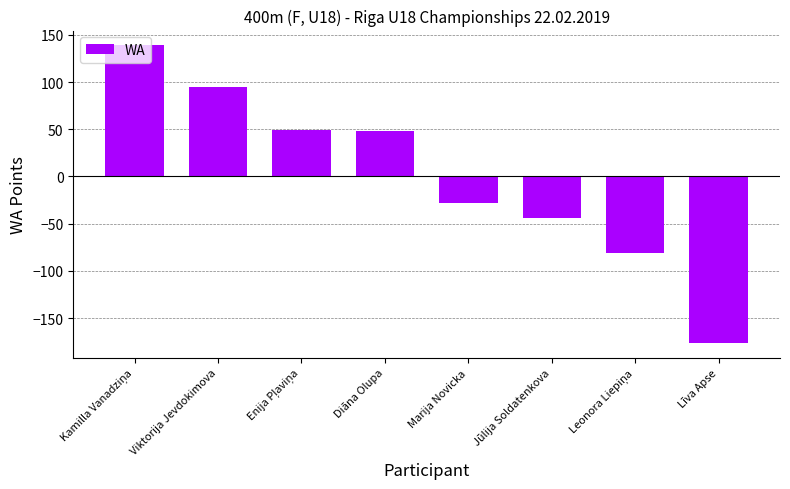

How many bars are there in total?

8